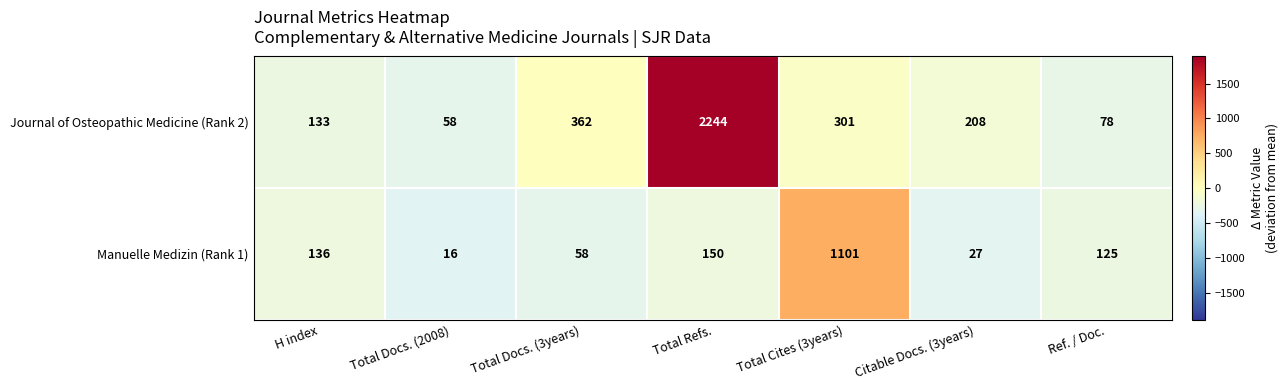

How many values in the Manuelle Medizin (Rank 1) series are below 125?

3